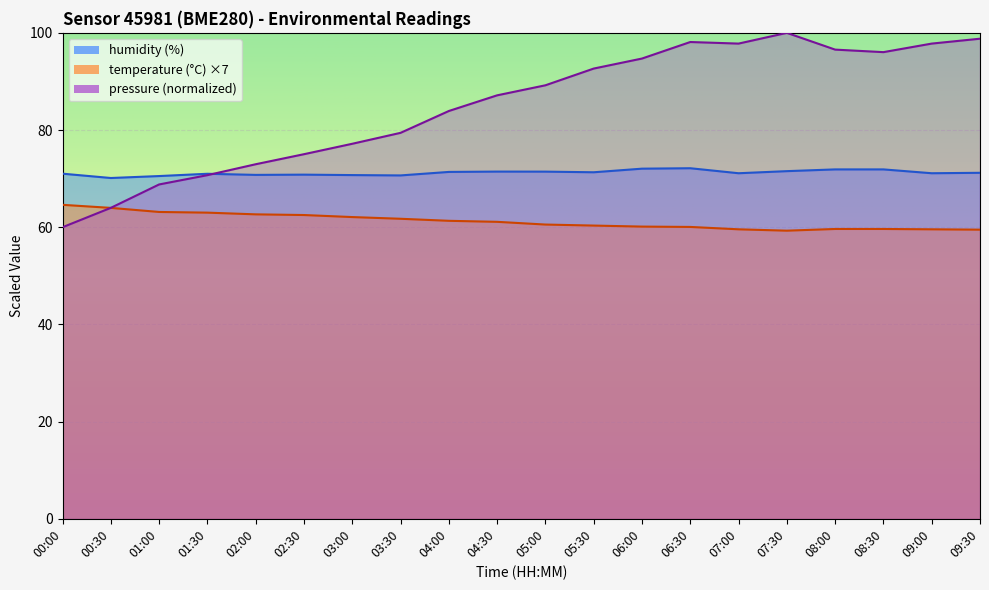

What is the difference between the second highest and second lowest values in the temperature series?

4.5